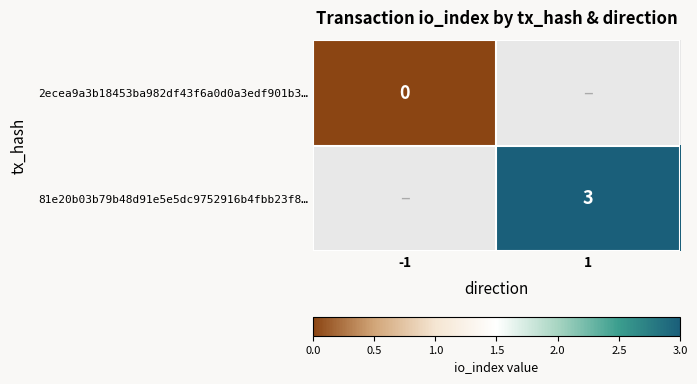

Is it true that 81e20b03b79b48d91e5e5dc9752916b4fbb23f8… equals 2 at 1?

False